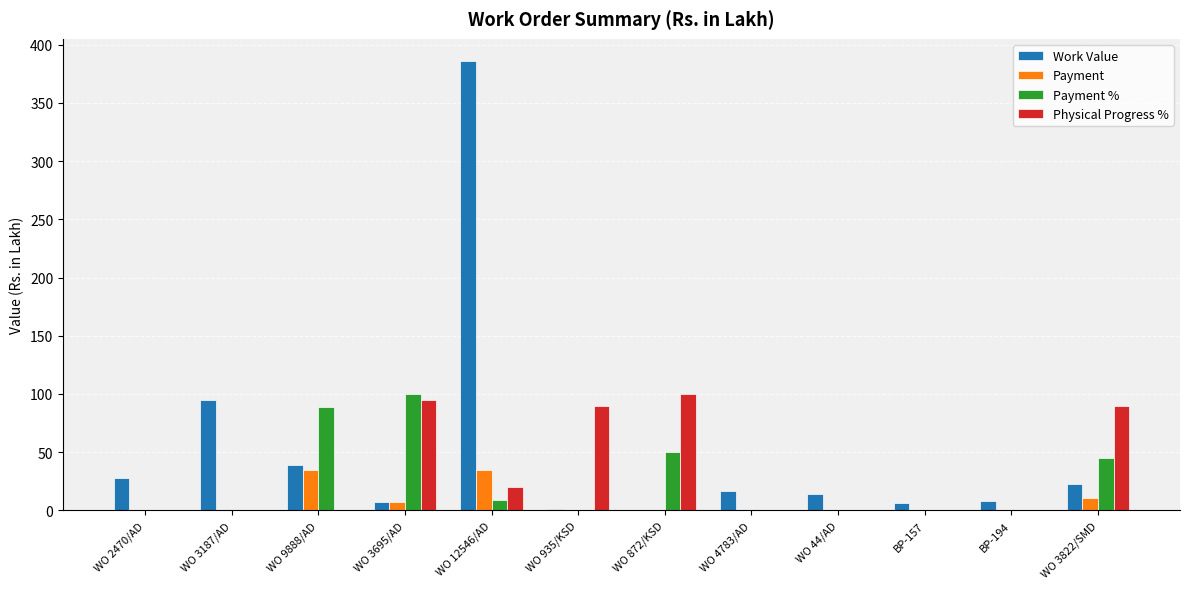

Are the bars horizontal?

No